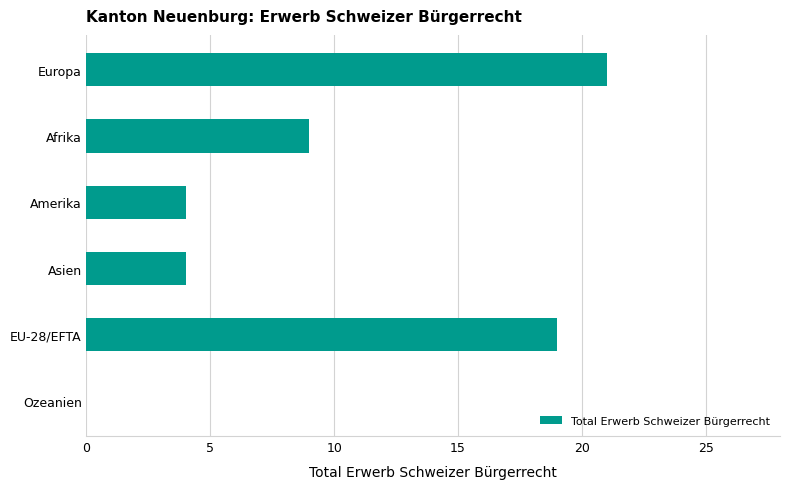

What is the sum of the values at Asien and Afrika?

13